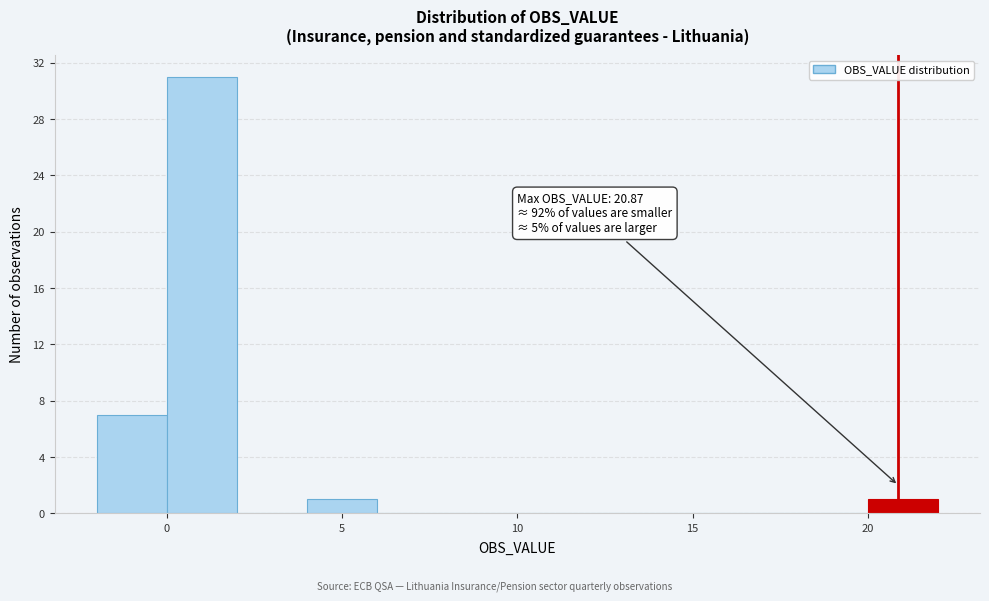

Which range on the x-axis has the tallest bar?

0 to 2